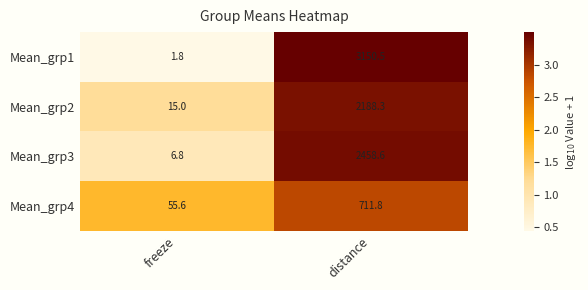

At freeze, list the series in order from smallest to largest.

Mean_grp1, Mean_grp3, Mean_grp2, Mean_grp4